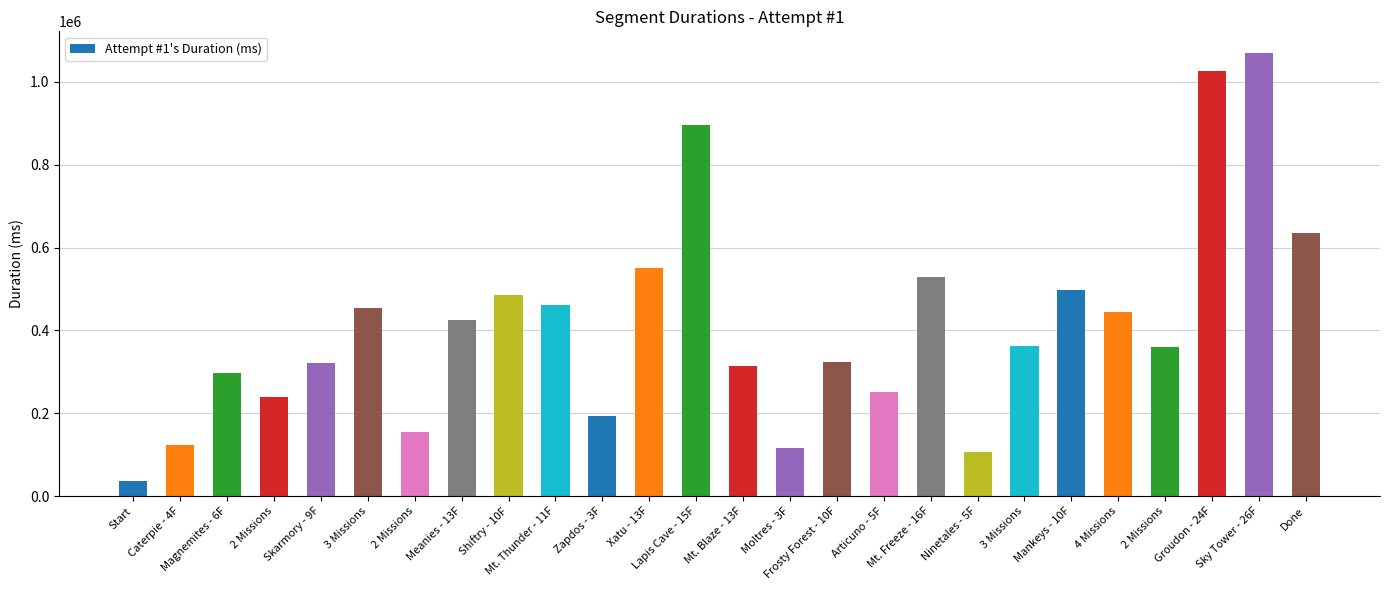

What is the change in value from Moltres - 3F to Articuno - 5F?

+134430